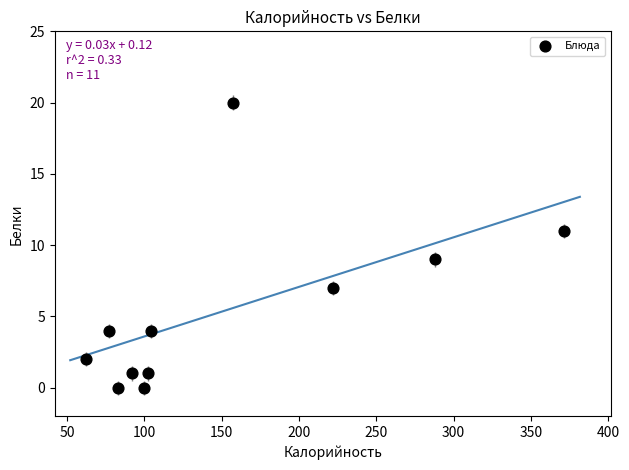

What is the range of Y values (max minus min)?

20